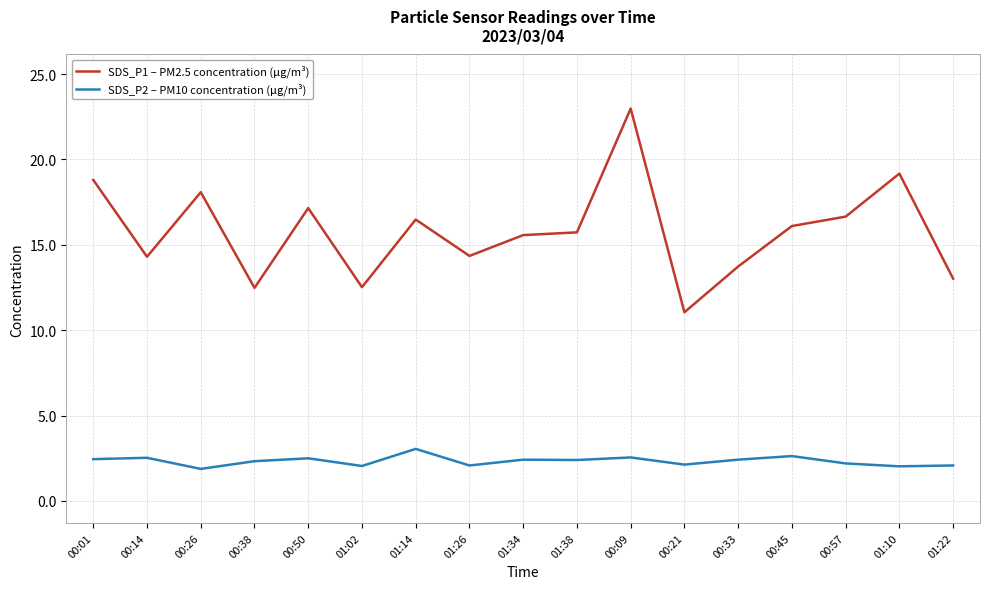

True or false: SDS_P2 – PM10 concentration (µg/m³) has a value of 2.0 at 01:10.

True